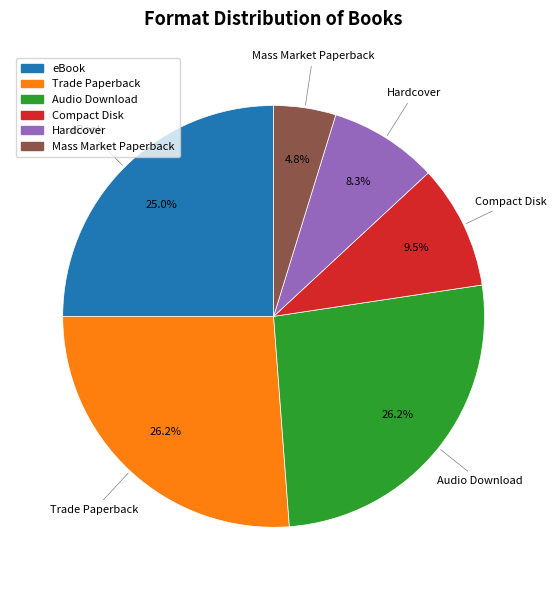

To the nearest percent, what portion does Mass Market Paperback represent?

5%